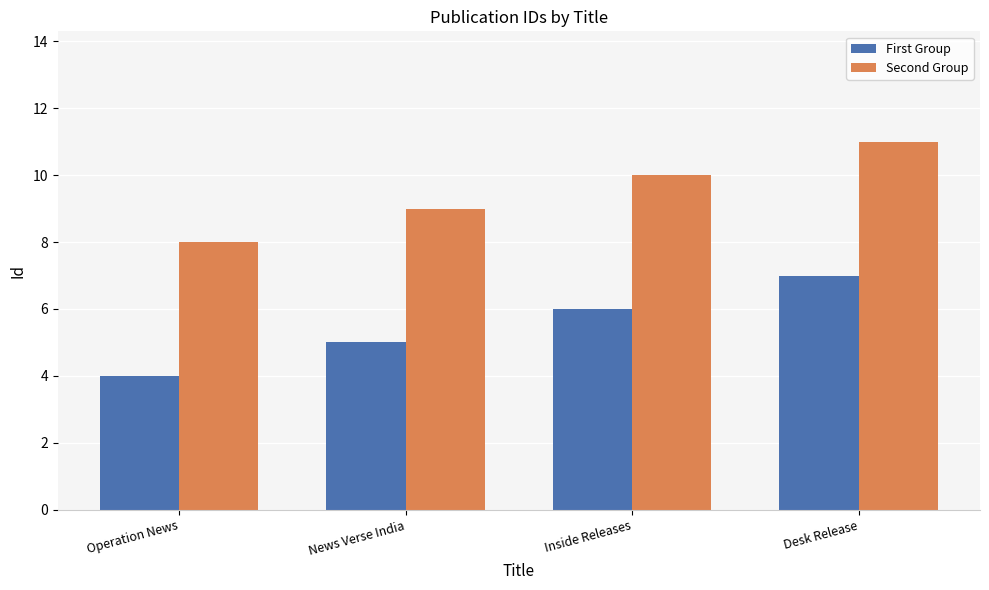

At which category is the sum across all series the highest?

Desk Release